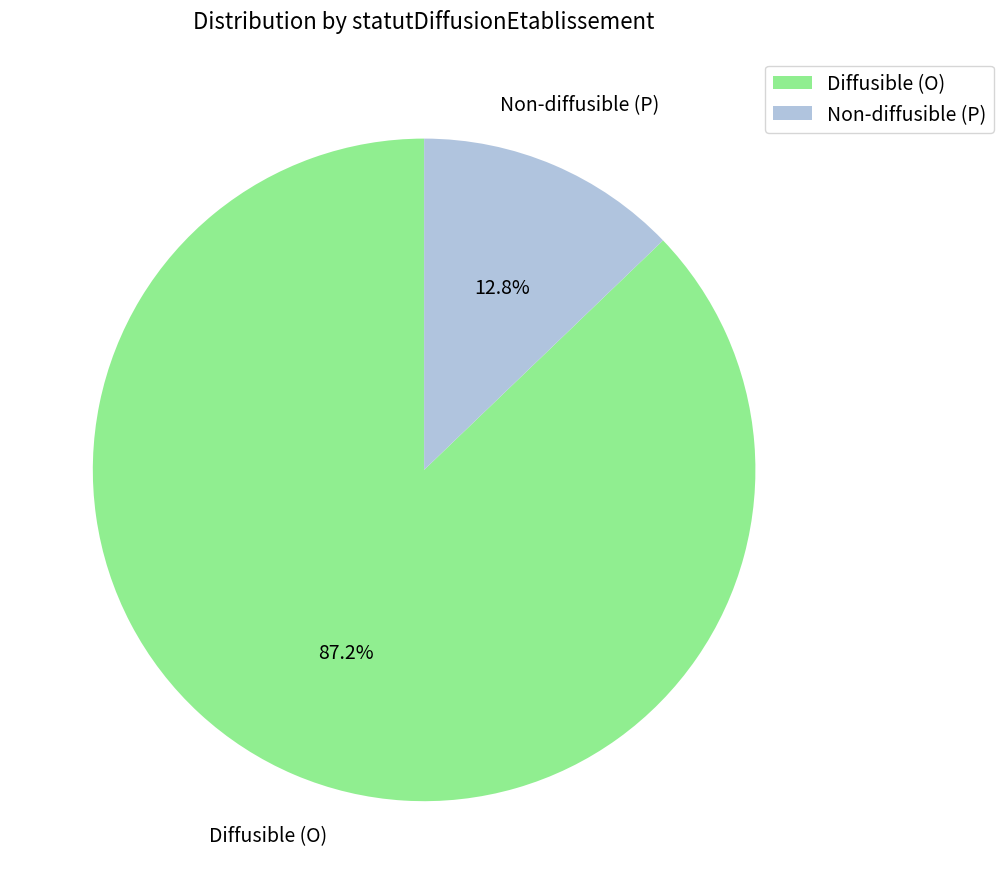

Rank the categories by value from lowest to highest.

Non-diffusible (P), Diffusible (O)